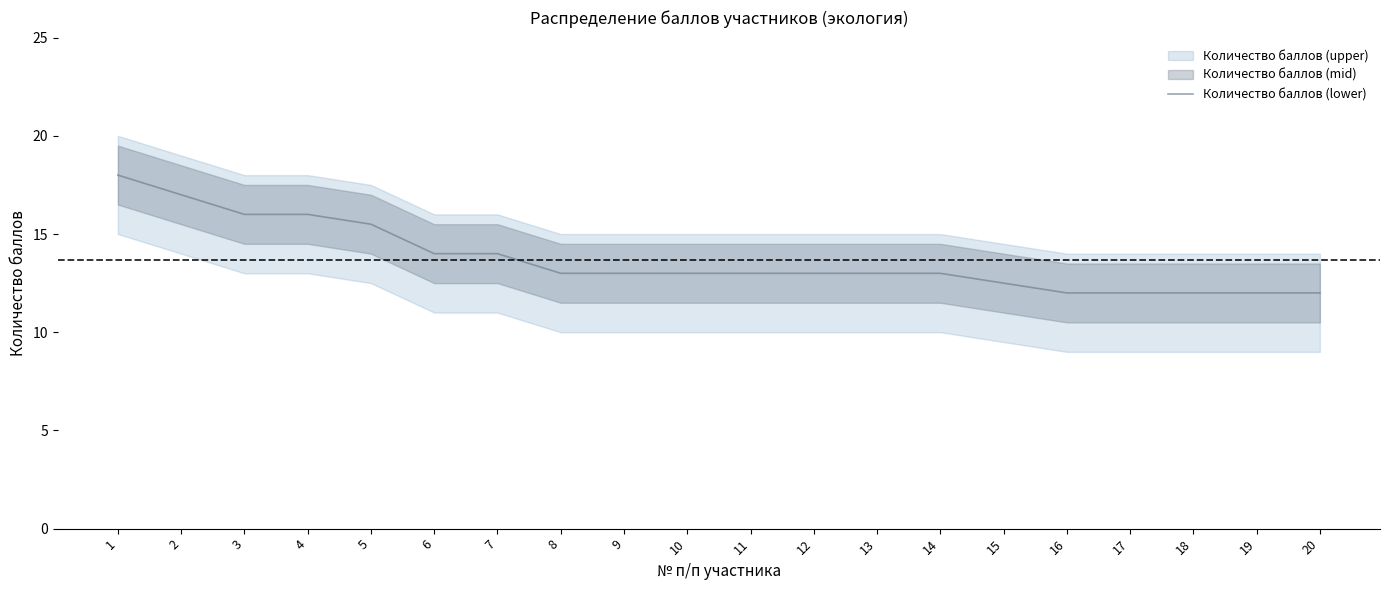

True or false: the data shows 18.0 at 1.

True